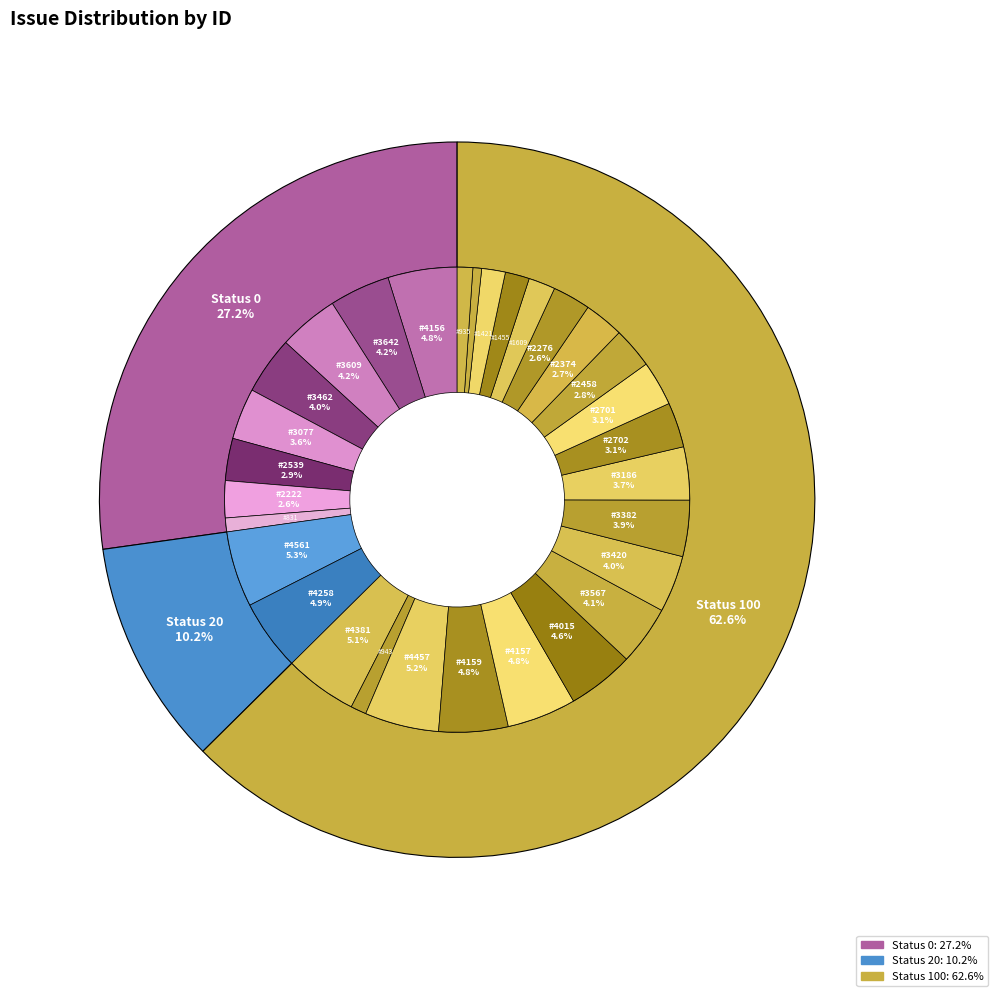

What is the change in value from 4156 to 2458?

-1698